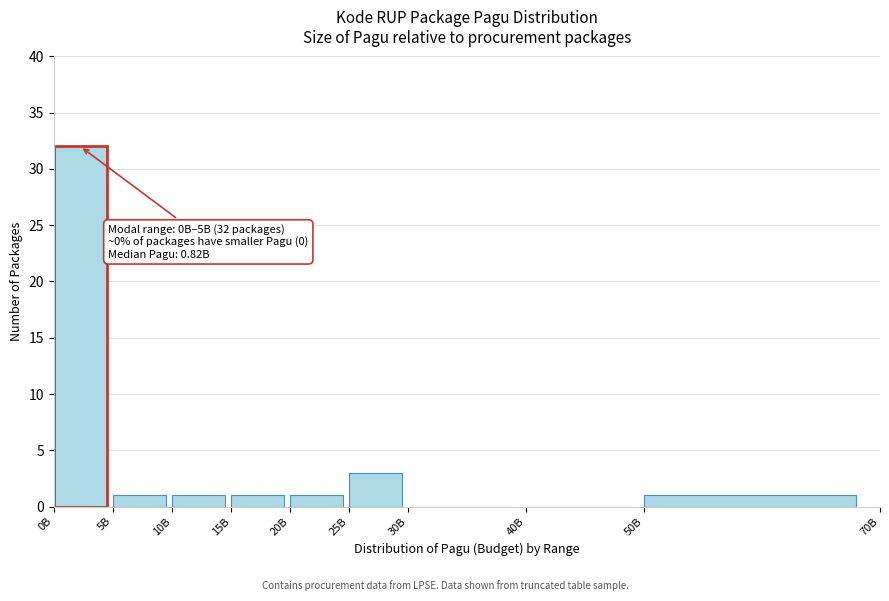

Reading right to left, what are all the values shown in this chart?

50B=1	40B=0	30B=0	25B=3	20B=1	15B=1	10B=1	5B=1	0B=32